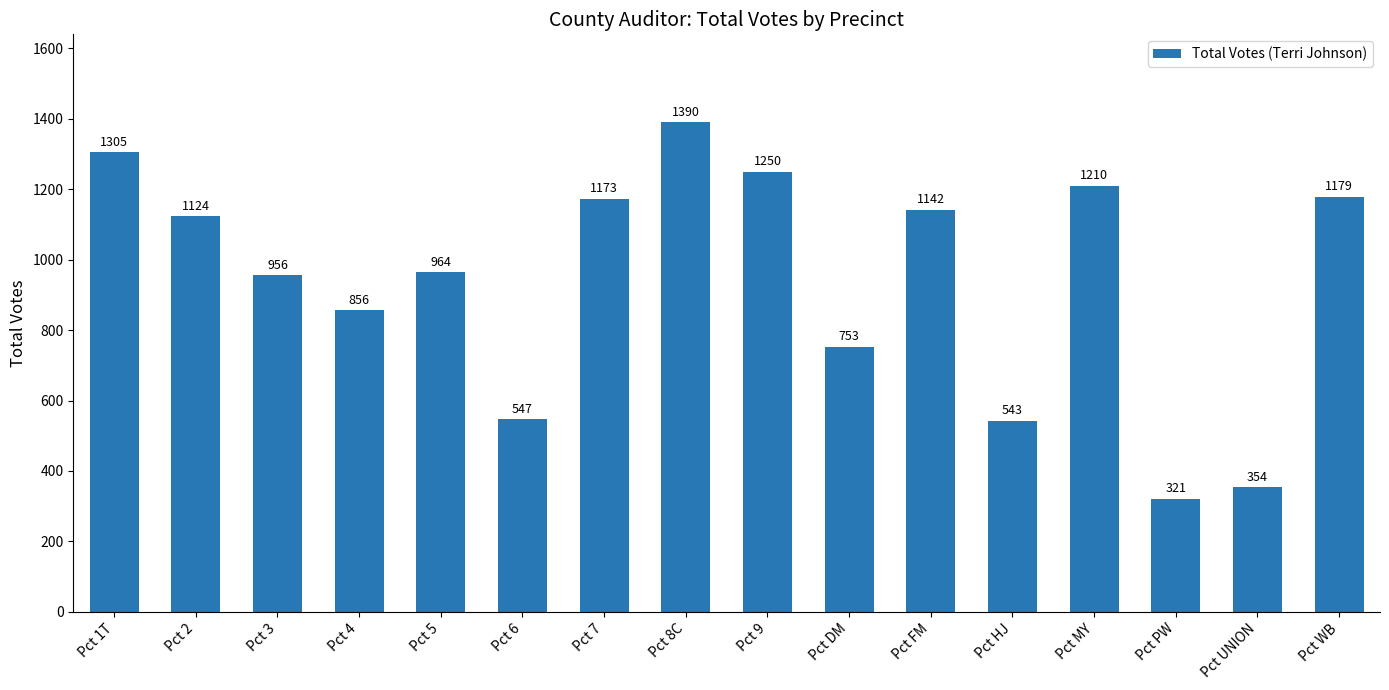

How many bars are there in total?

16